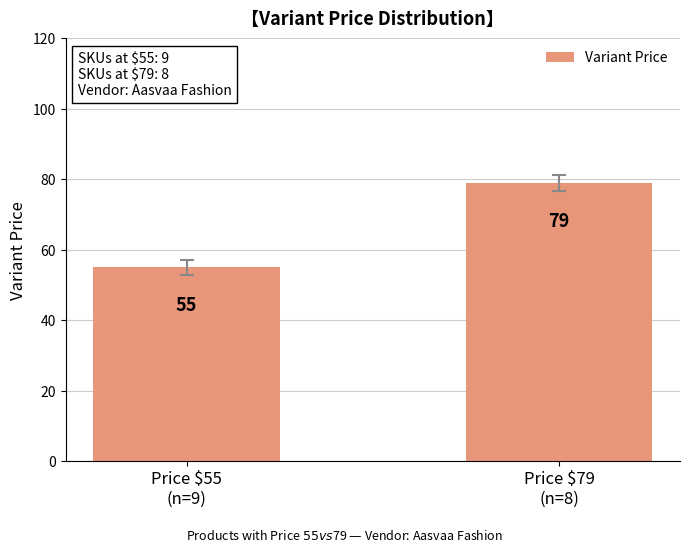

Reading right to left, extract all data points from this chart.

Price $79
(n=8)=79	Price $55
(n=9)=55